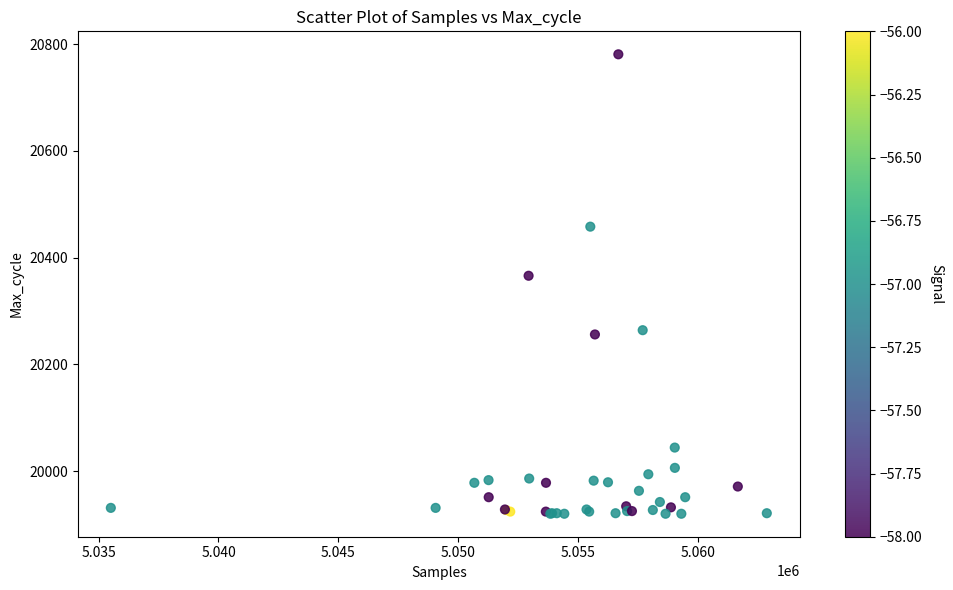

What Y value in the scatter plot is closest to 20350?

20366